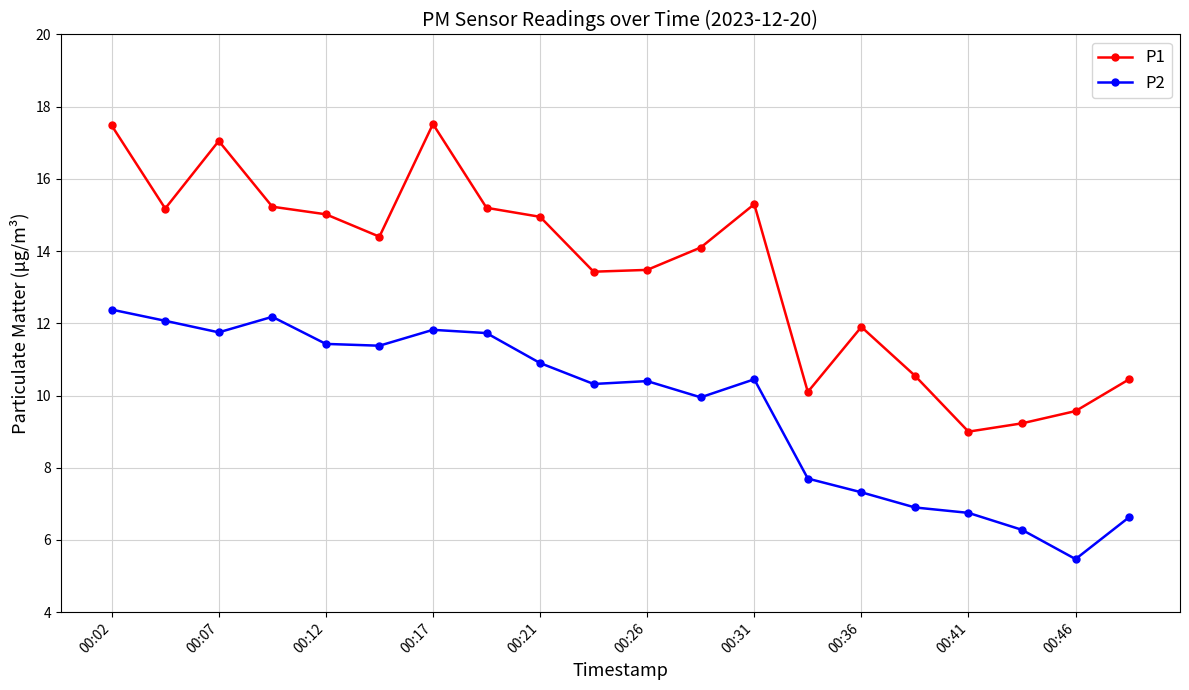

True or false: P1 and P2 intersect in this chart.

False